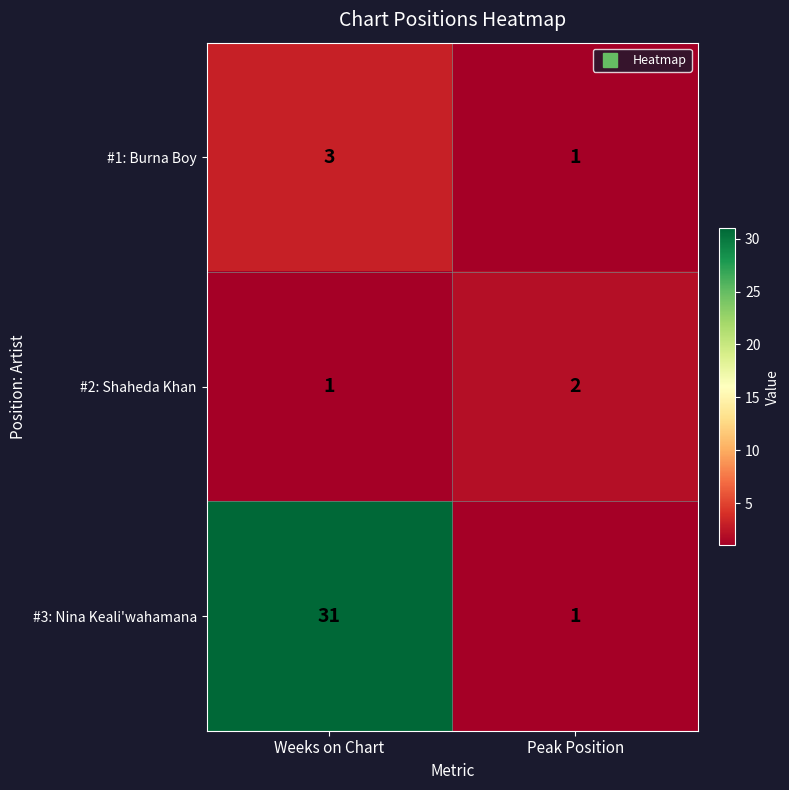

What is the approximate value of #3: Nina Keali'wahamana at Weeks on Chart?

31